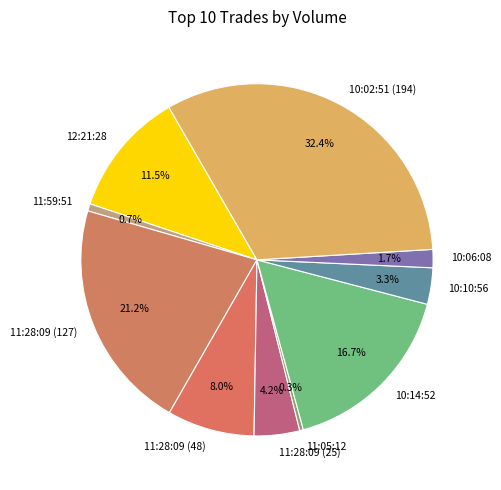

Which has a higher value, 10:10:56 or 10:14:52?

10:14:52